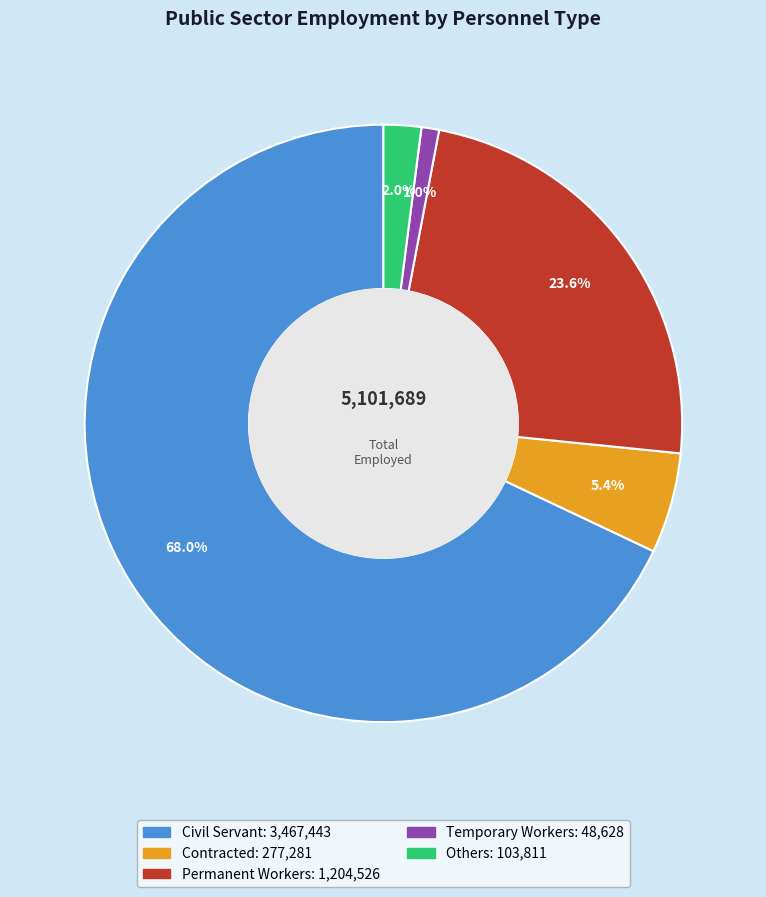

Count the number of slices in the pie.

5